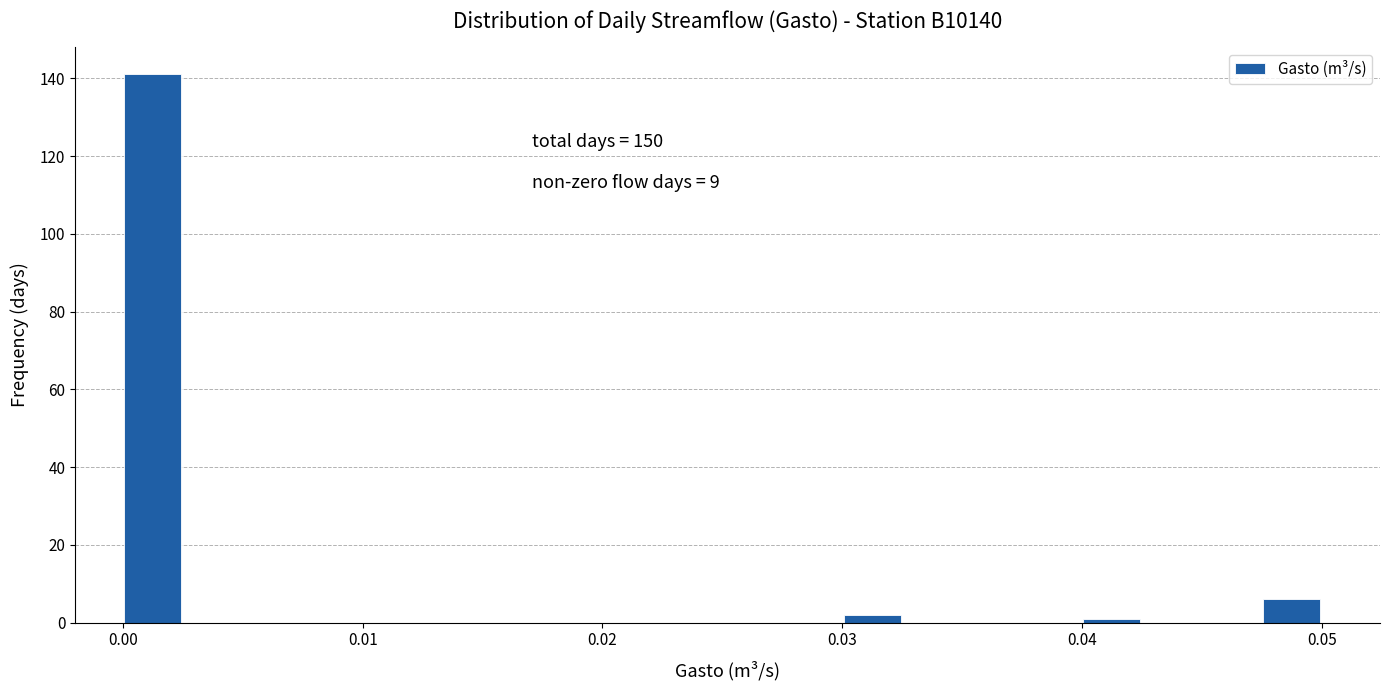

Around what value on the x-axis is the tallest bar? Give the approximate position of its centre, as read against the axis.

0.001